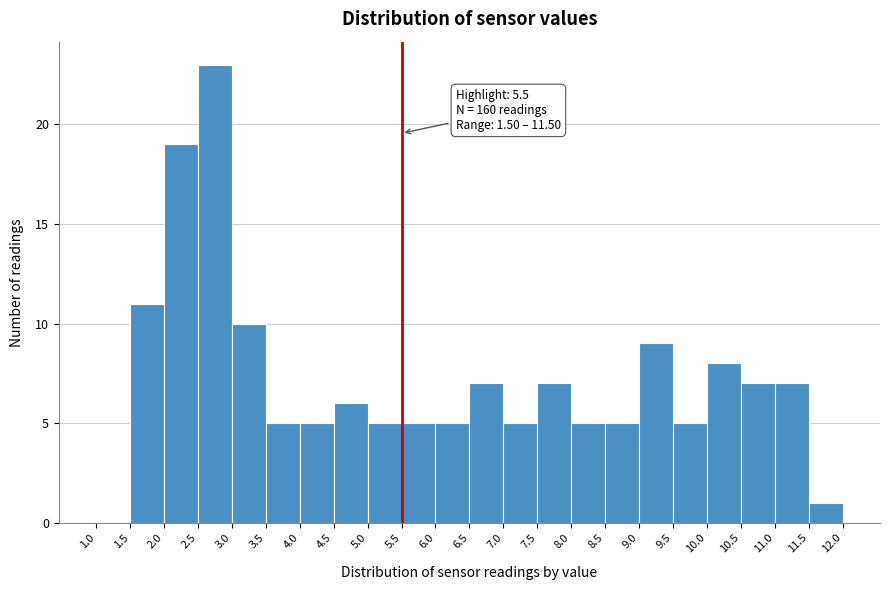

Over which range of the x-axis is the bar tallest?

2.5 to 3.0